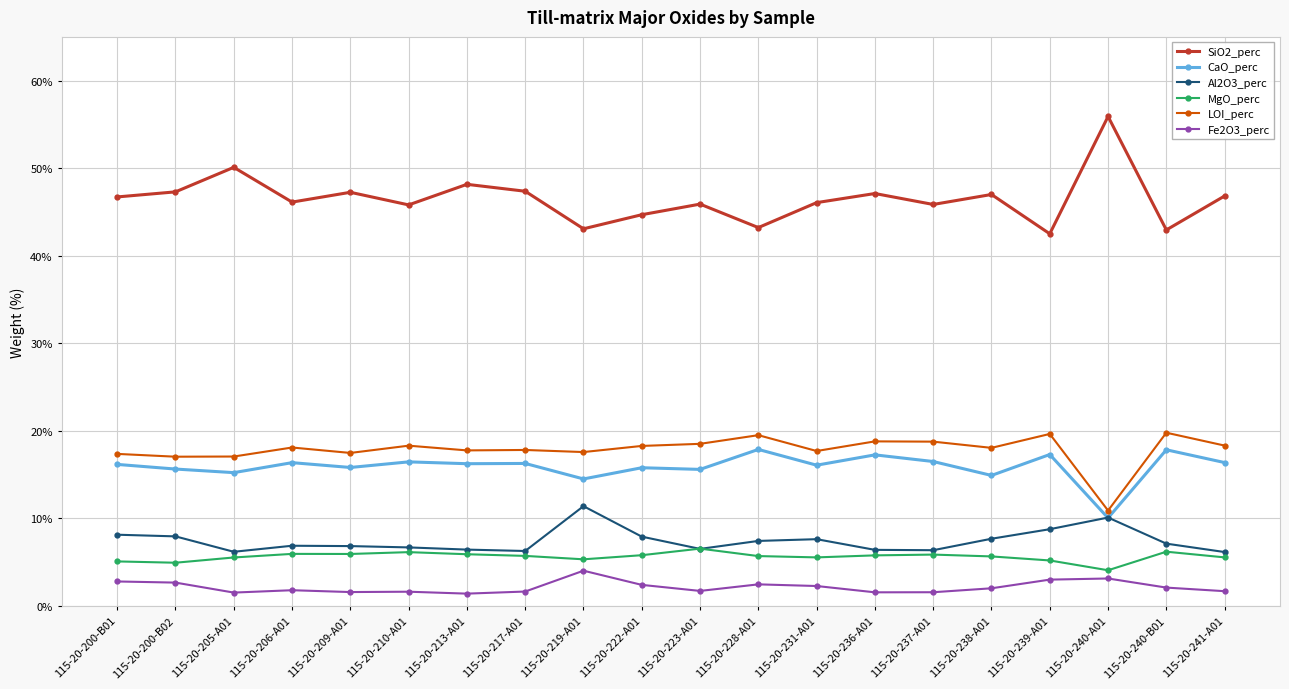

Which series has the largest range (max minus min)?

SiO2_perc